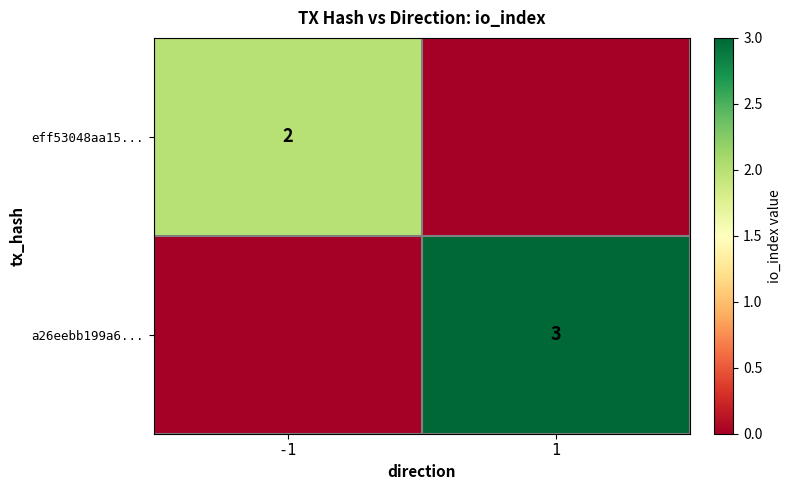

Is it true that a26eebb199a6... equals 2 at 1?

False